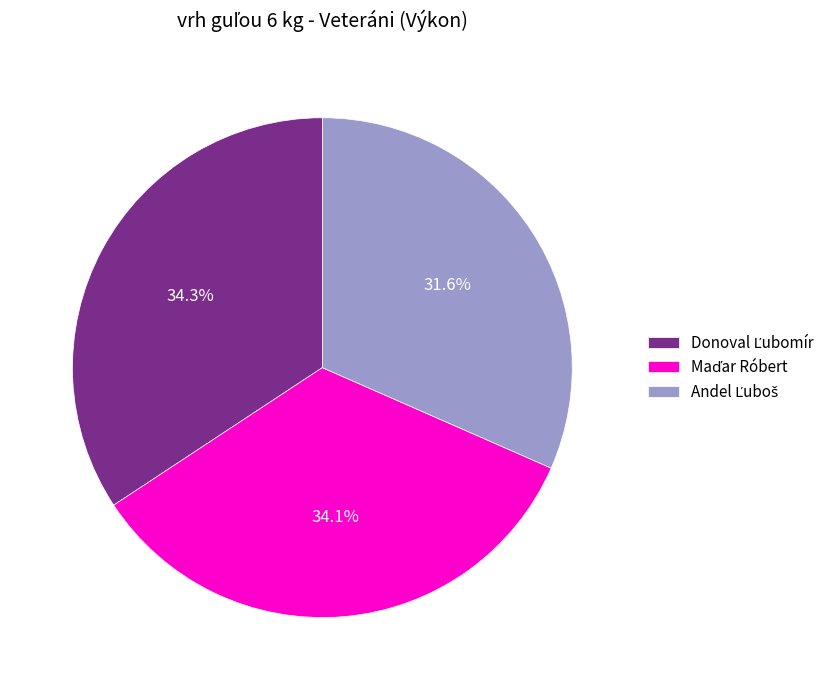

Does any single category account for the majority?

No